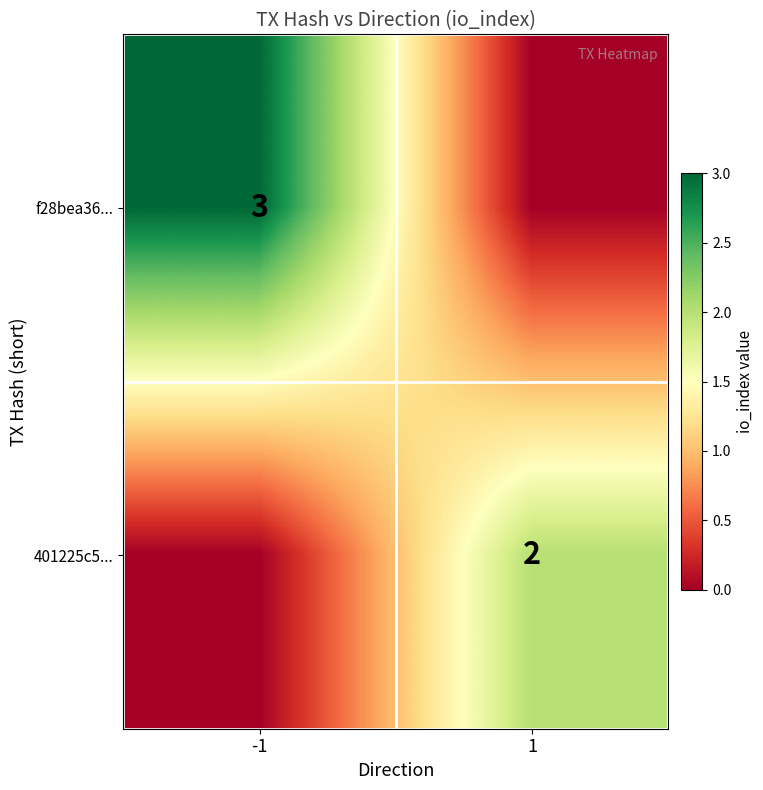

Is the value of f28bea36... at -1 greater than the value of 401225c5... at 1?

Yes